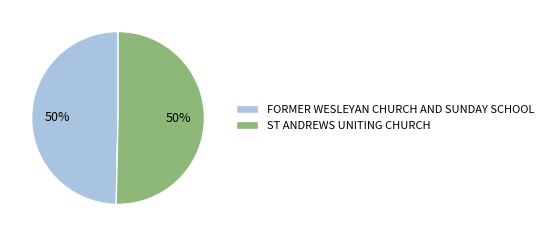

To the nearest percent, what portion does ST ANDREWS UNITING CHURCH represent?

50%